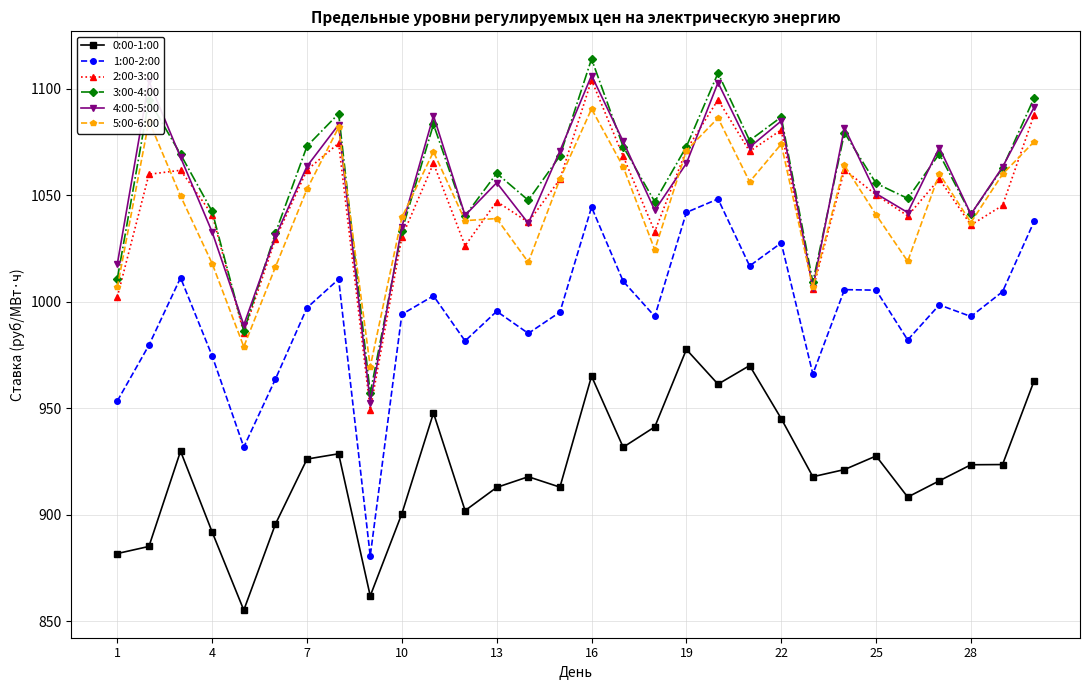

True or false: 0:00-1:00 has more than 0 points higher than both neighbors.

True